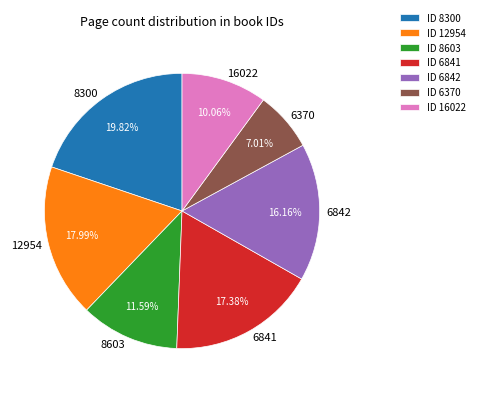

Does any single category account for the majority?

No